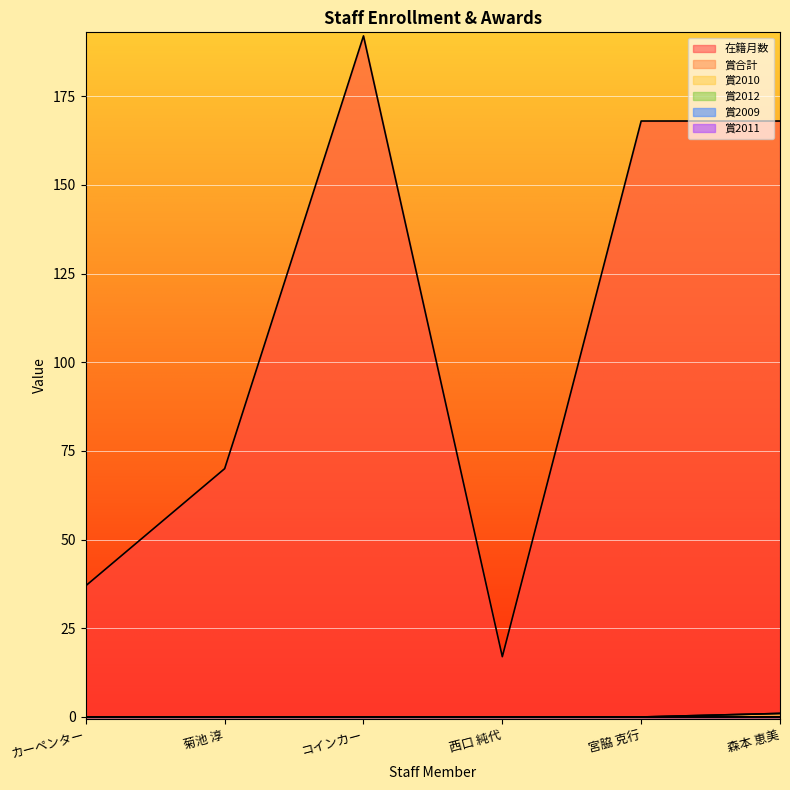

True or false: 賞2010 and 賞合計 cross at least once.

False